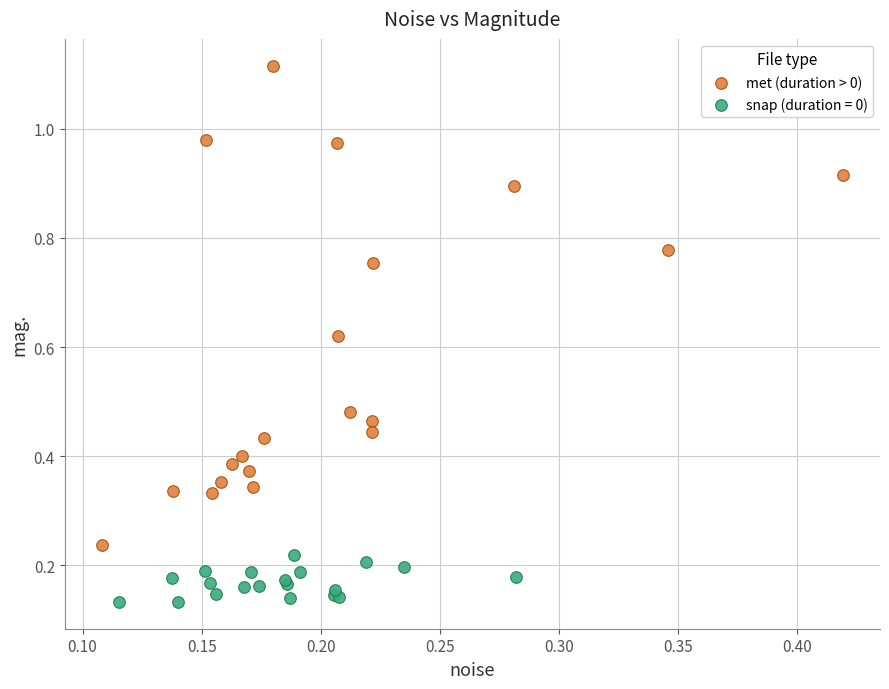

Which series contains the highest Y value?

met (duration > 0)